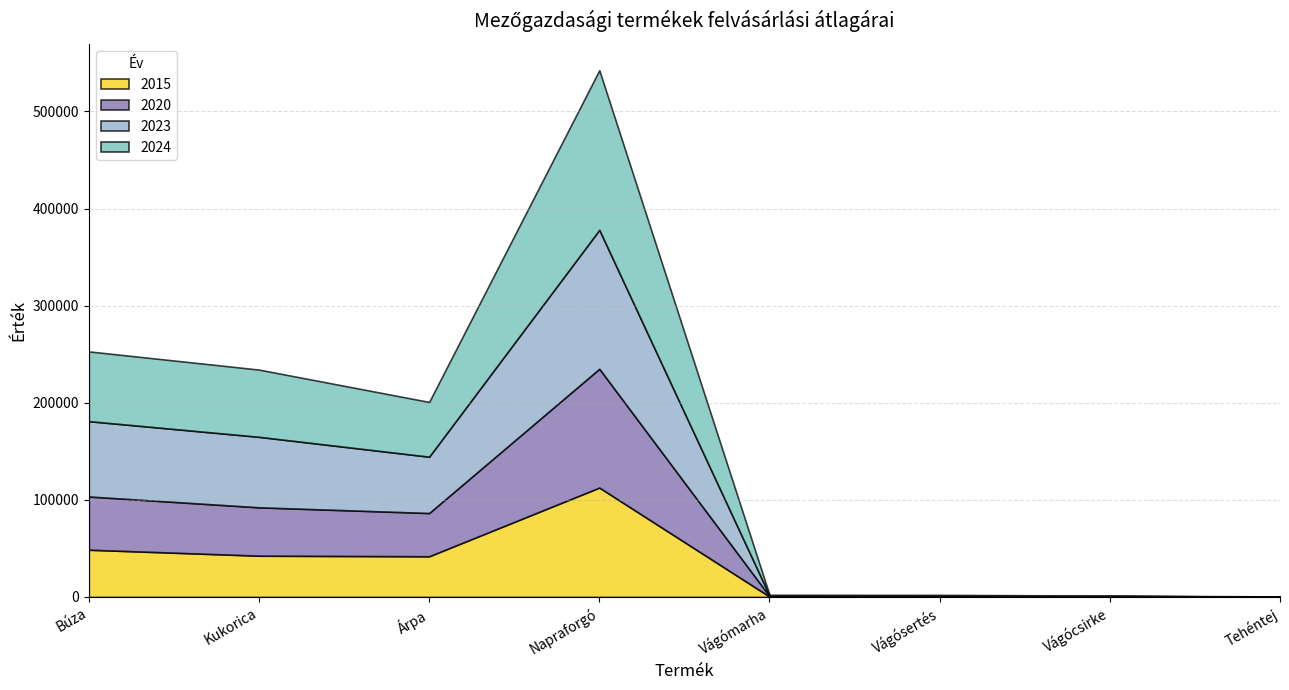

True or false: 2015 and 2023 cross at least once.

False